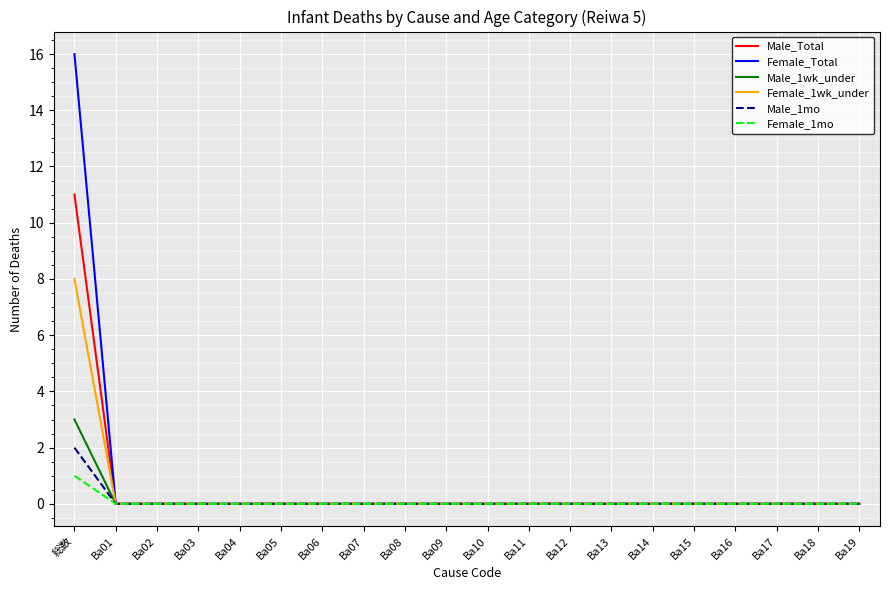

How many Female_1mo values are between 0 and 1?

20